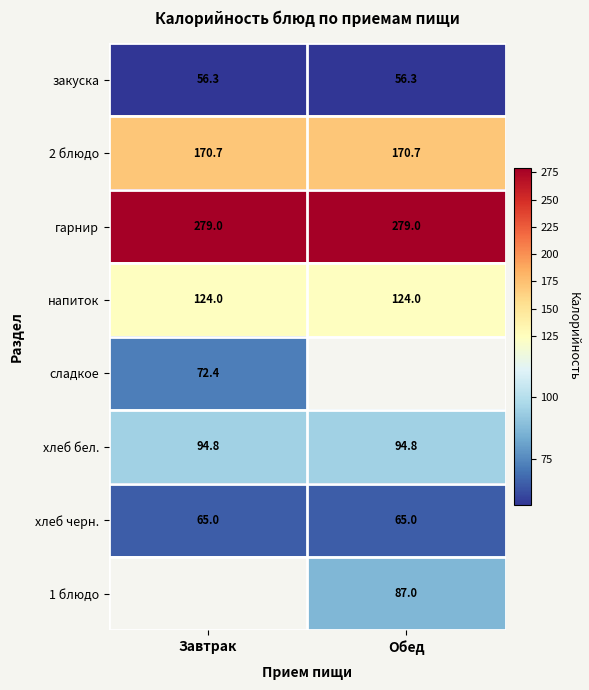

The value of хлеб бел. at Завтрак is 51.8. True or false?

False